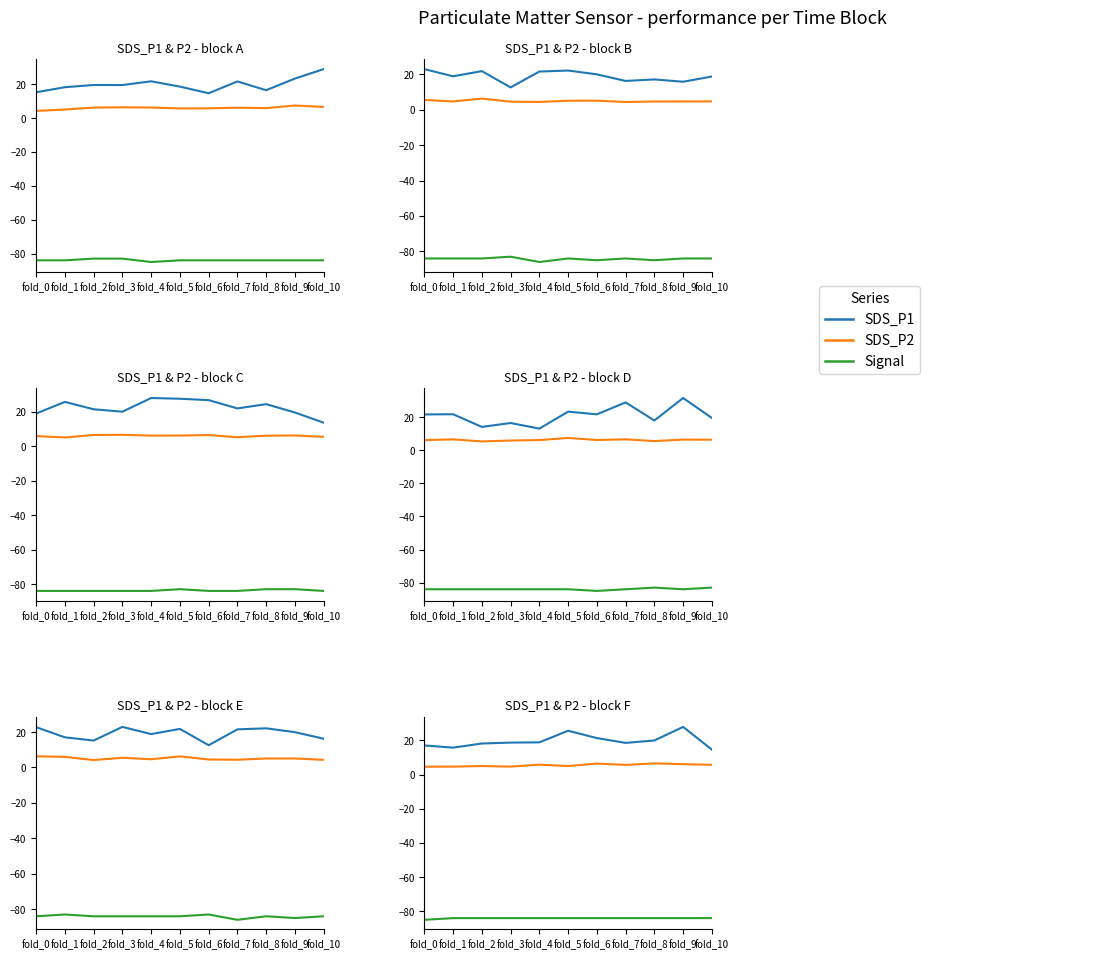

Where is the first local maximum for SDS_P2?

fold_2